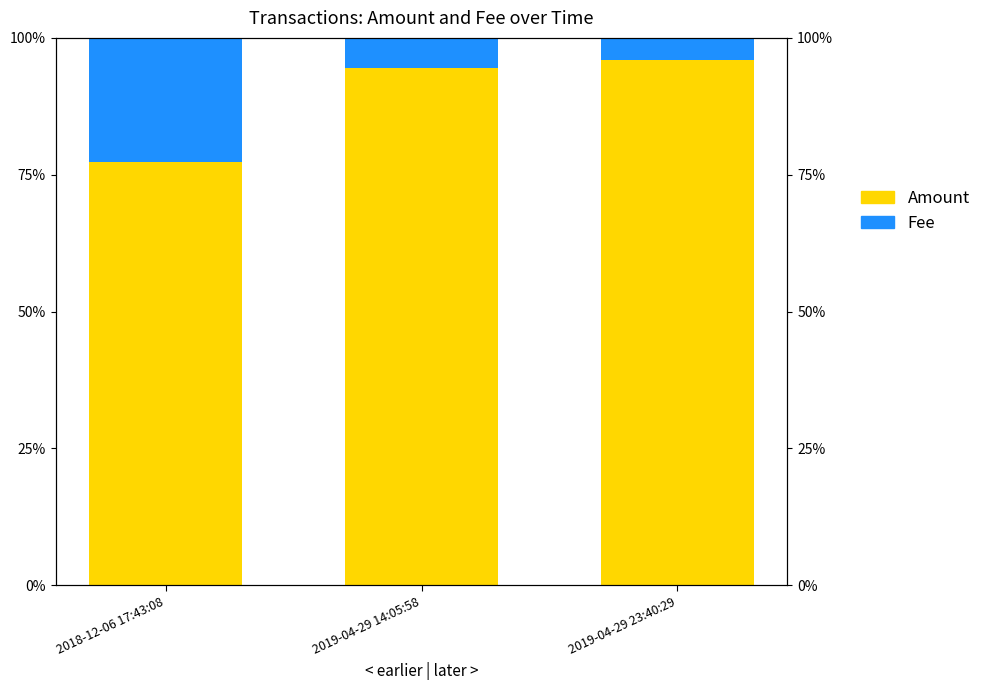

What are all the series names shown in the legend?

Amount, Fee